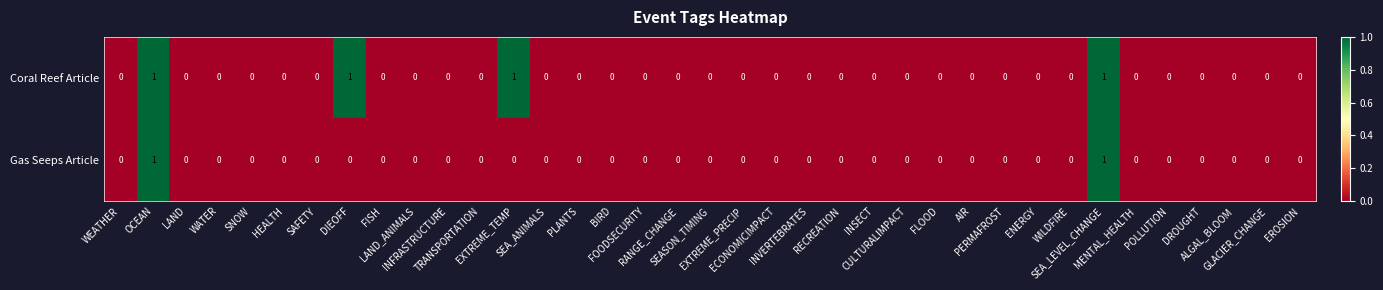

List the series in order of their overall mean, lowest first.

Gas Seeps Article, Coral Reef Article